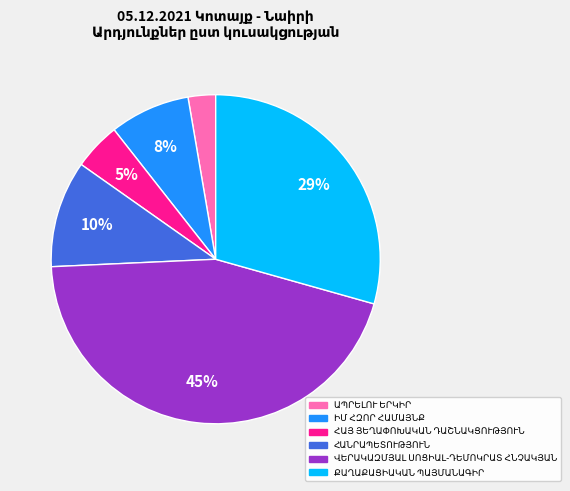

Is there a majority slice in this chart?

No